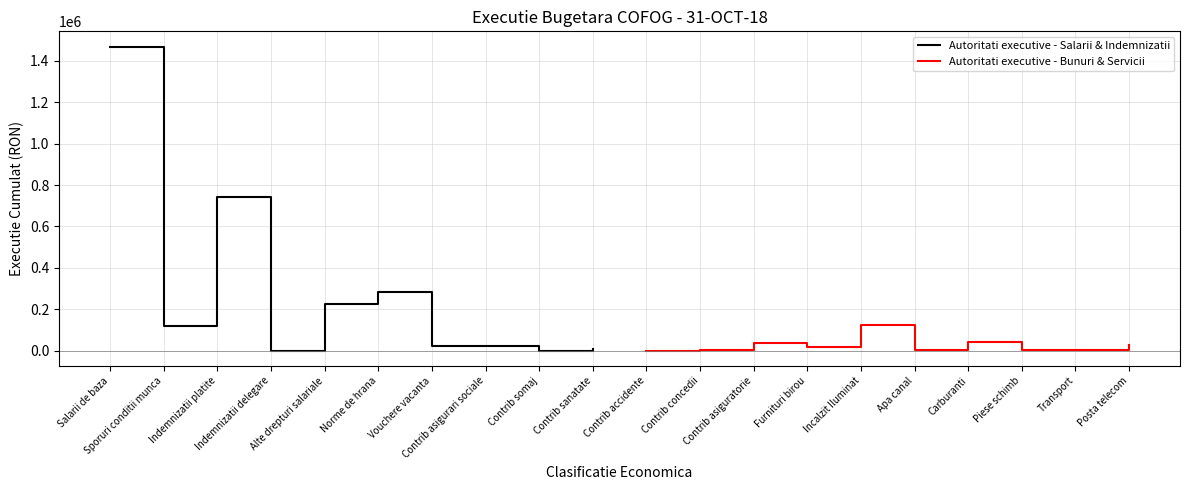

At which label does Autoritati executive - Salarii & Indemnizatii reach its peak?

Salarii de baza